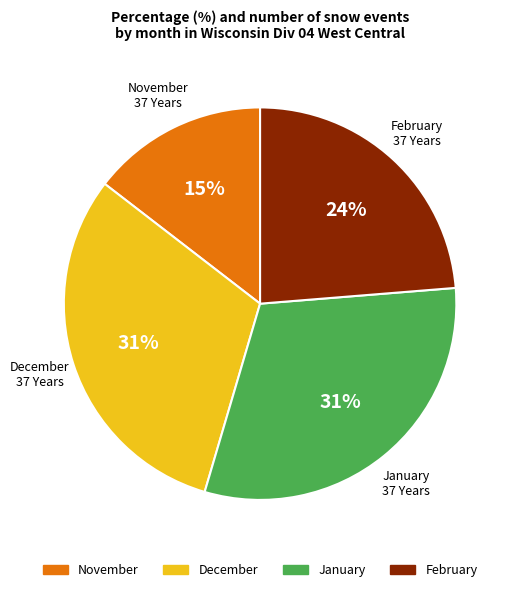

Does any single category account for the majority?

No